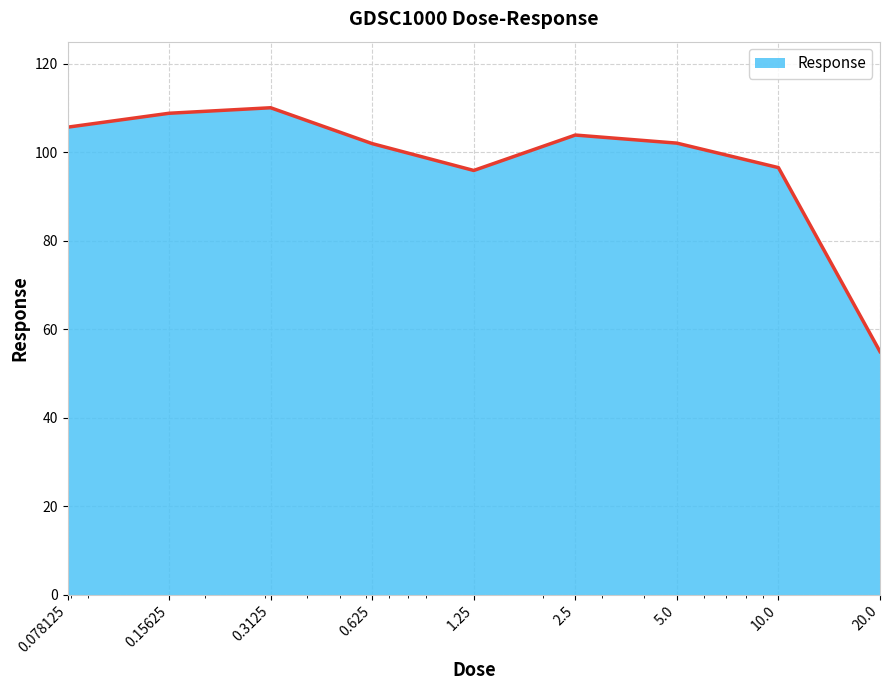

What is the difference between the maximum and minimum values?

55.1